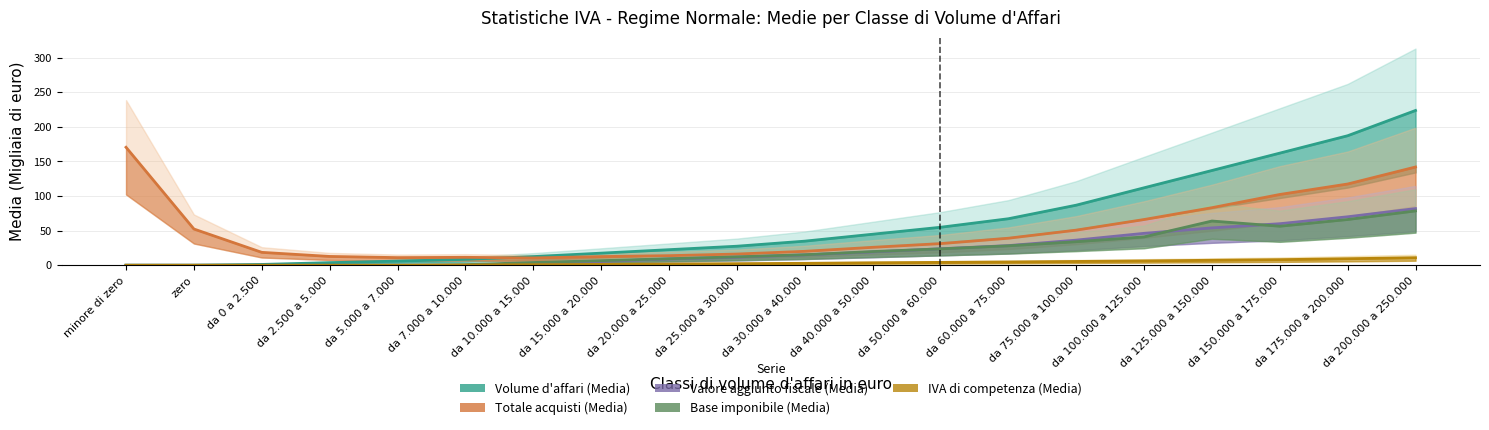

Reading right to left, extract all data points from this chart.

Volume d'affari (Media): 223.5	187.1	162.0	136.9	111.9	86.8	67.2	54.9	44.8	34.8	27.5	22.5	17.5	12.5	8.5	6.0	3.8	1.2	0.0	0.0
Totale acquisti (Media): 141.9	117.3	102.2	83.1	66.0	50.7	39.0	31.3	25.9	20.1	16.2	13.8	12.5	10.6	11.4	11.0	12.7	18.6	52.4	170.4
Valore aggiunto fiscale (Media): 81.9	70.0	60.0	54.0	46.1	36.3	28.4	23.8	19.2	15.0	11.7	9.0	5.5	2.6	0.0	0.0	0.0	0.0	0.0	0.0
Base imponibile (Media): 78.5	66.1	56.4	63.9	41.0	34.0	28.1	23.7	19.8	15.2	12.2	9.4	6.6	4.0	0.9	0.0	0.0	0.0	0.0	0.0
IVA di competenza (Media): 10.9	9.4	8.1	7.2	6.3	5.5	4.8	4.2	3.6	2.8	2.3	1.8	1.3	0.8	0.2	0.0	0.0	0.0	0.0	0.0